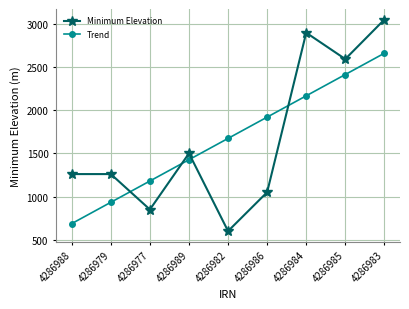

True or false: Trend has a value of 1919.2 at 4286986.

True